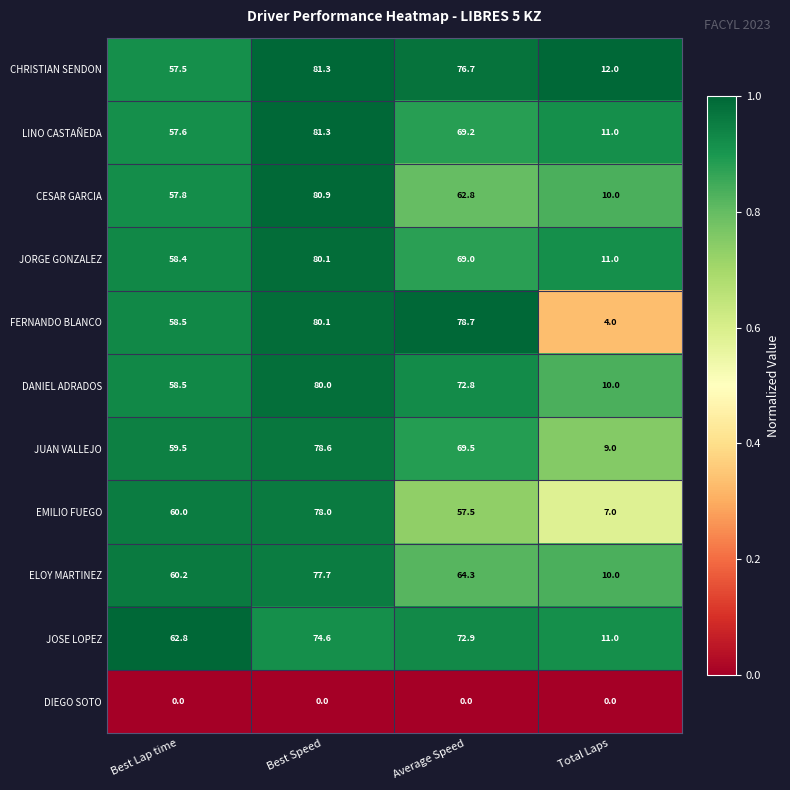

What is the sum of the JUAN VALLEJO values at Best Speed and Average Speed?

148.1